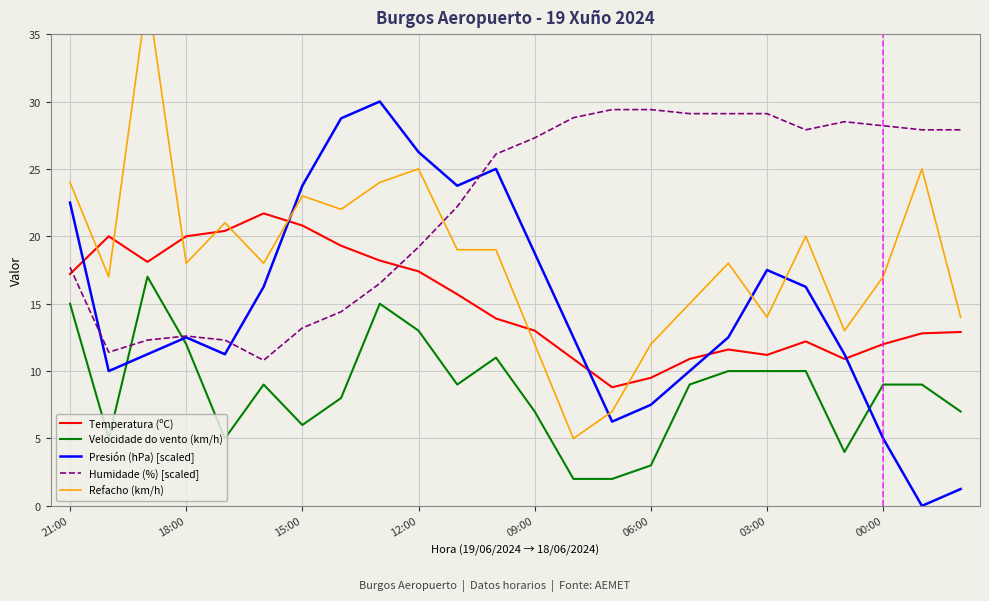

How many interior local valleys does the Humidade (%) [scaled] series have?

3